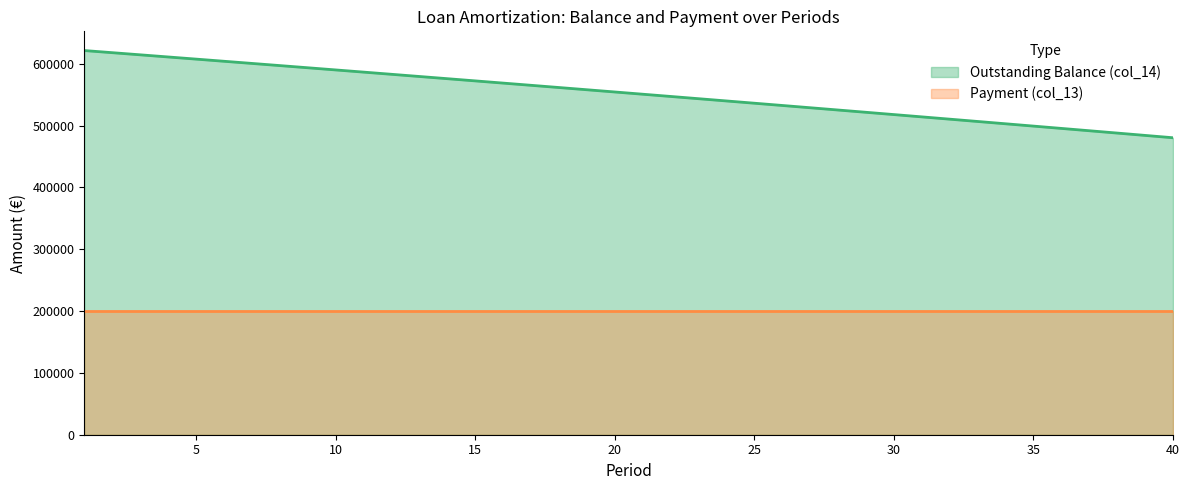

True or false: the data has more than 0 interior local peaks.

False